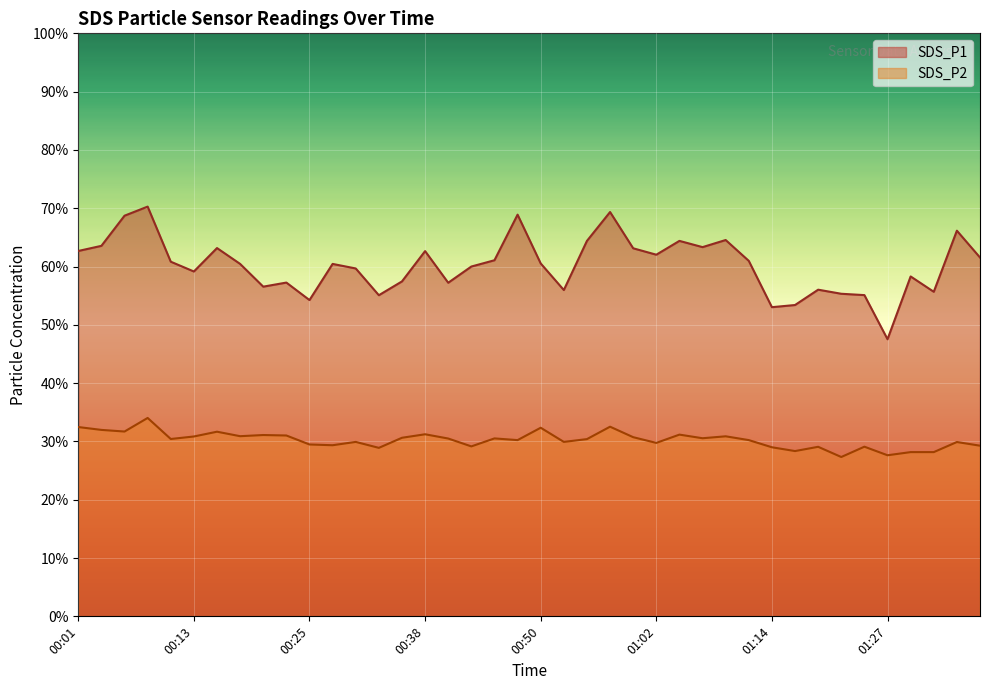

The SDS_P1 series shows 64.5 at 01:09. True or false?

True